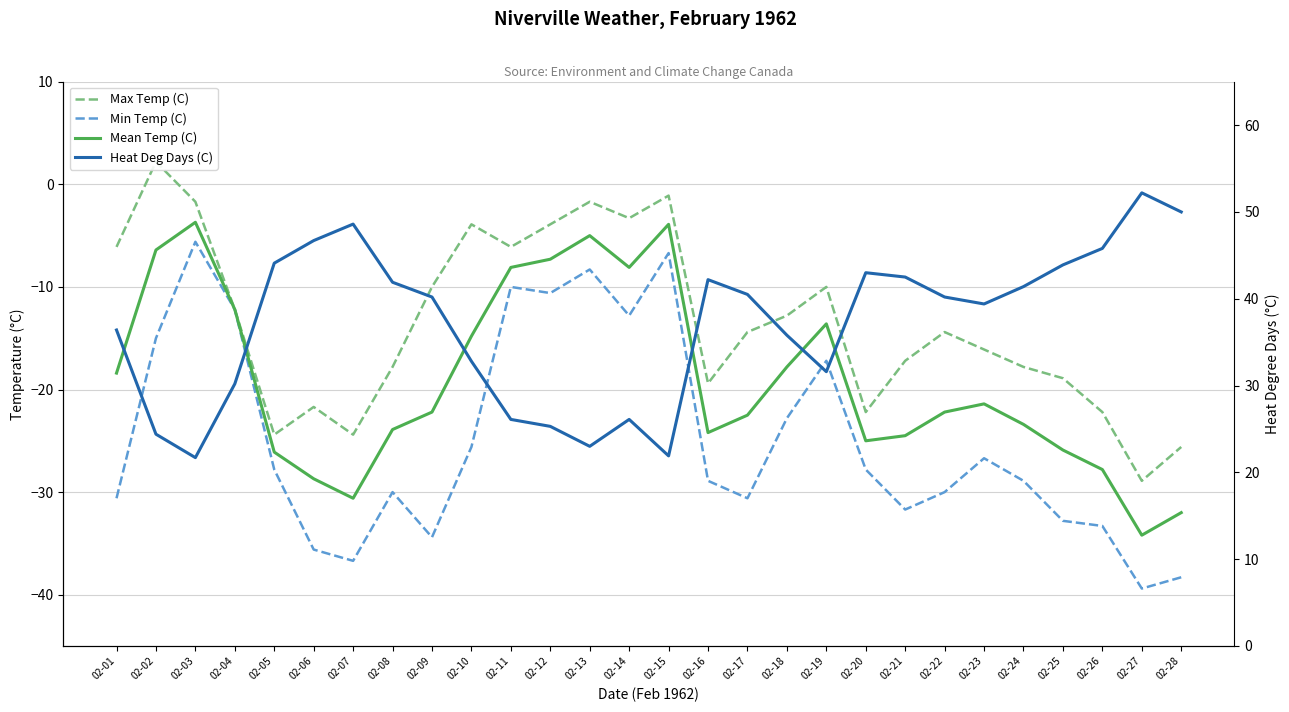

Is the value of Heat Deg Days (C) at 02-07 greater than the value of Min Temp (C) at 02-24?

Yes